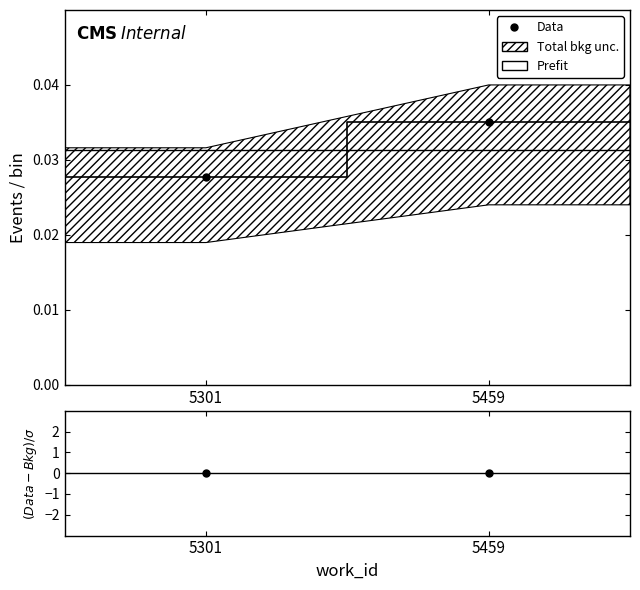

Is it true that Data equals 0.0 at 5301?

False